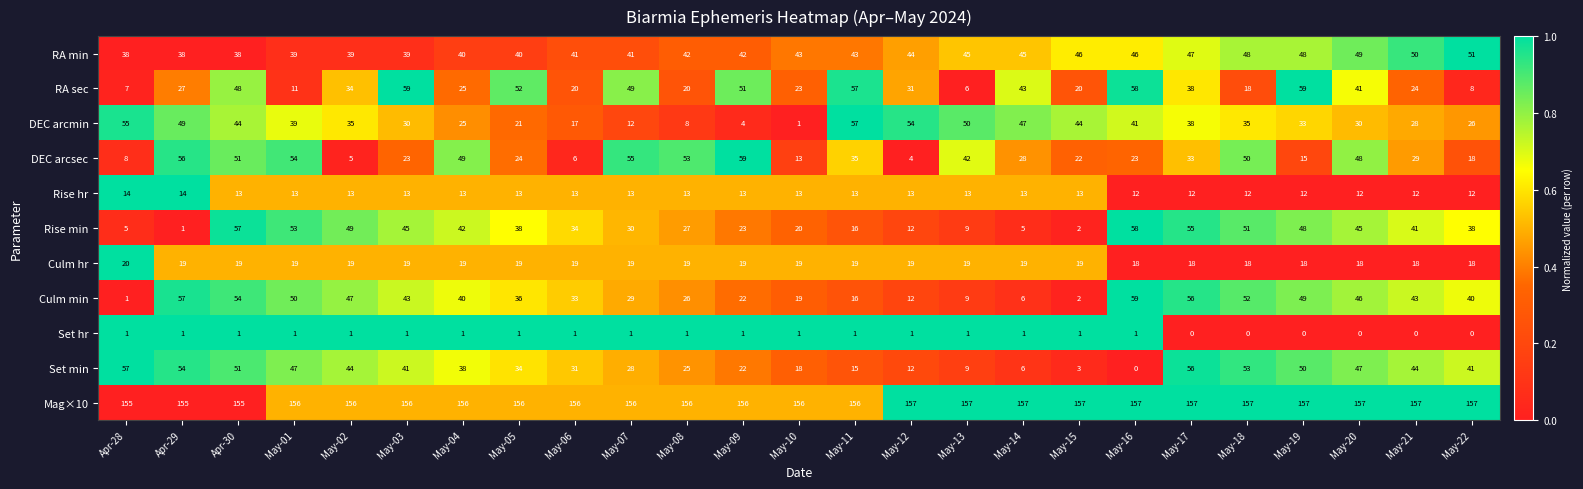

At how many categories does at least one series exceed 0?

25